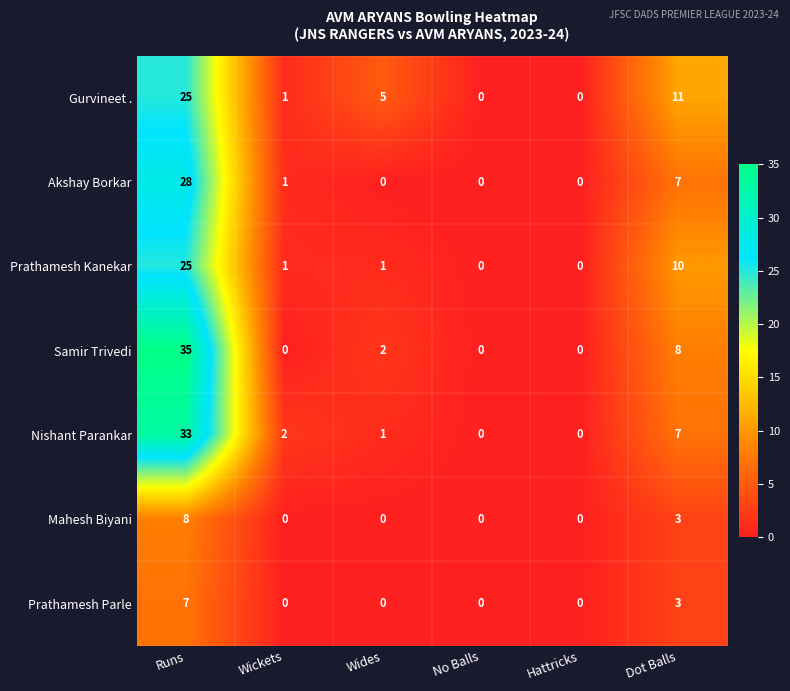

Where is Mahesh Biyani nearest to the value 4?

Dot Balls